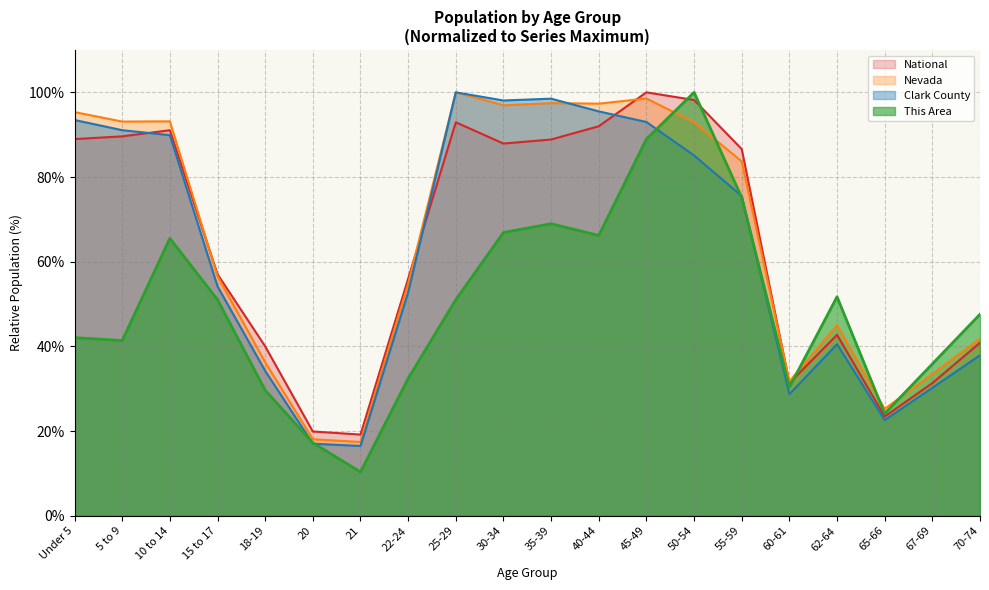

How many intersections are there between Nevada and Clark County?

1